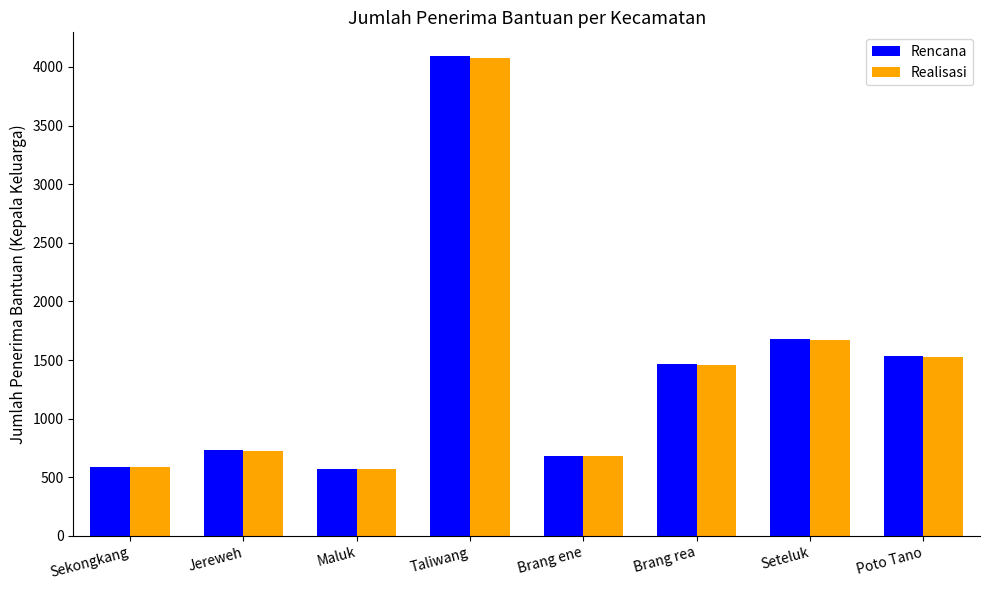

Is it true that Rencana equals 2915 at Seteluk?

False